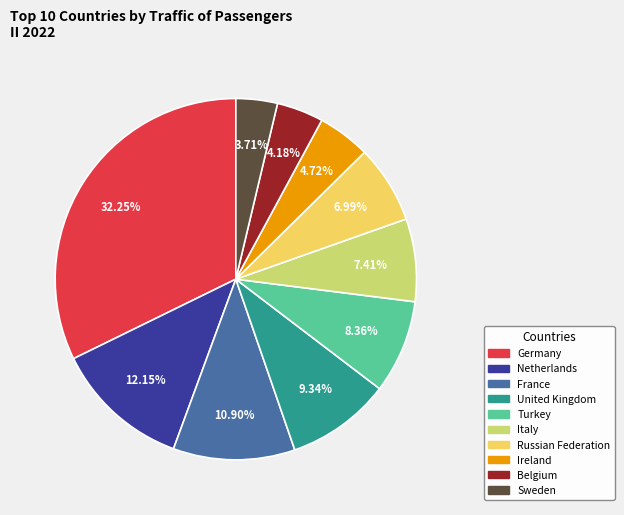

What is the ratio of the value at France to the value at Netherlands?

0.9